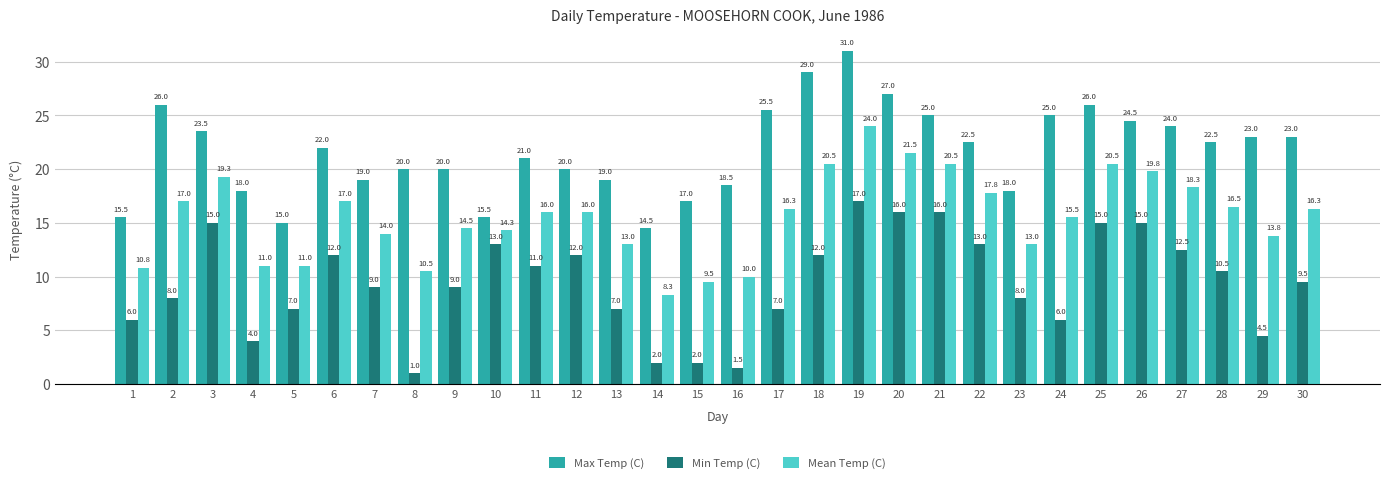

How many bars are there in each group?

3